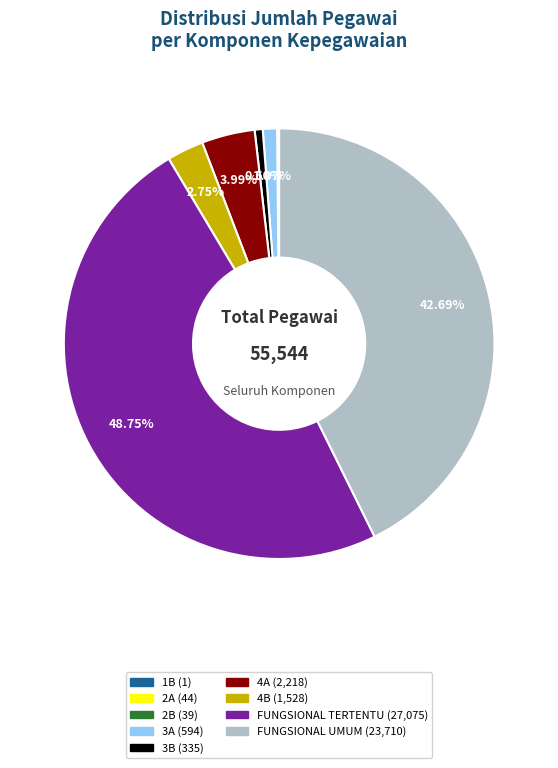

Which has a higher value, 3A or FUNGSIONAL UMUM?

FUNGSIONAL UMUM